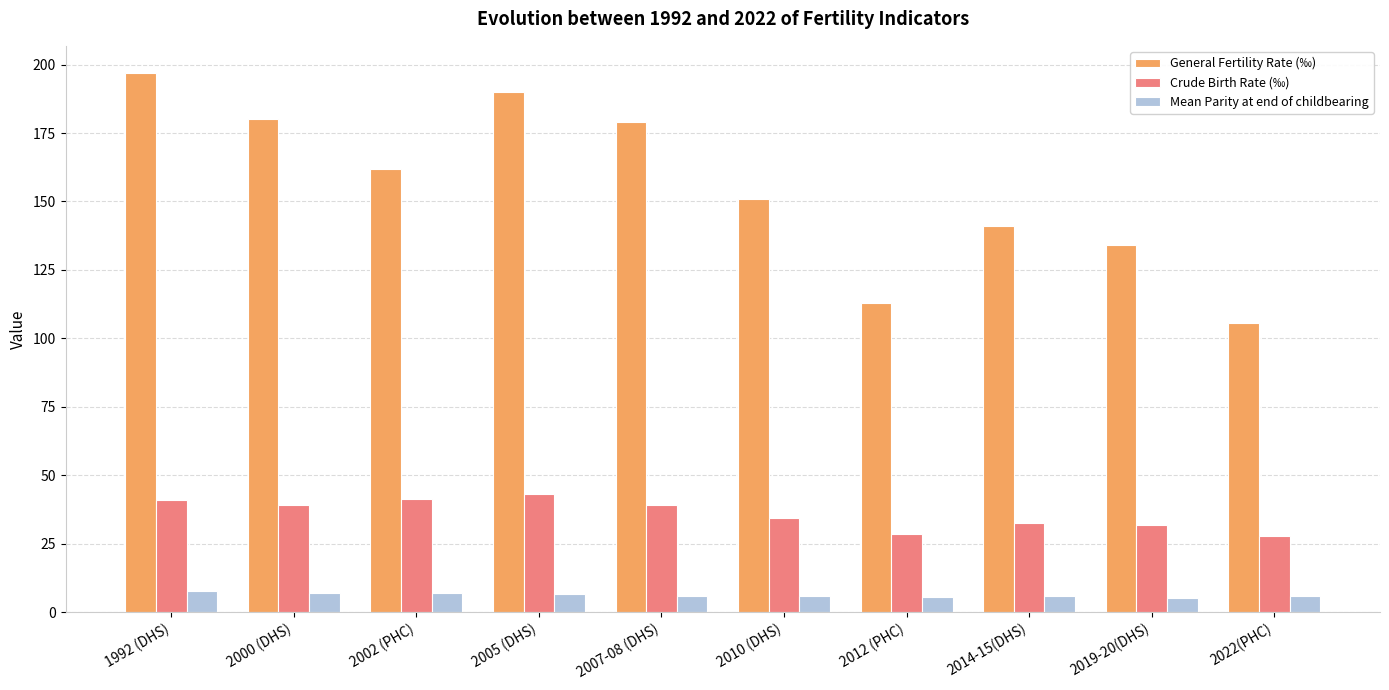

Which label corresponds to the largest value in the chart?

1992 (DHS)